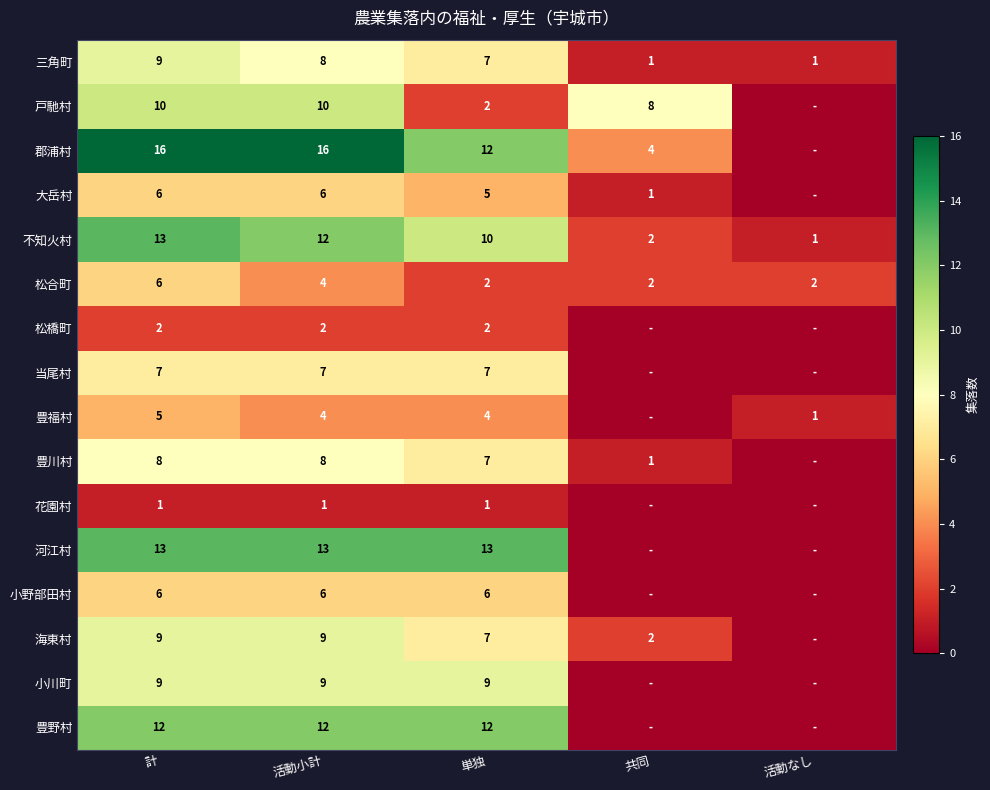

How many 三角町 values are between 1 and 8?

4